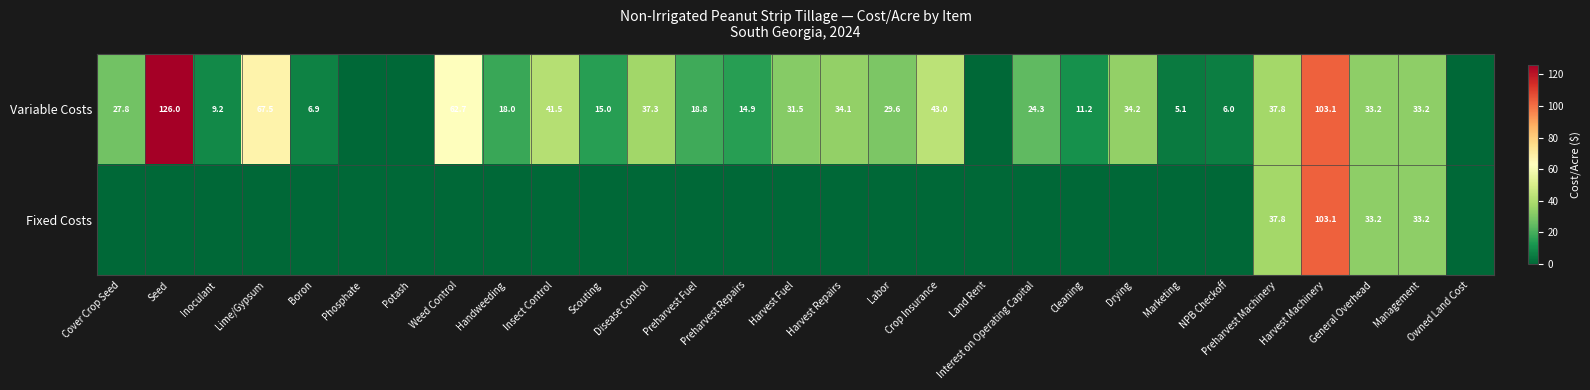

Count the number of data series in this chart.

2